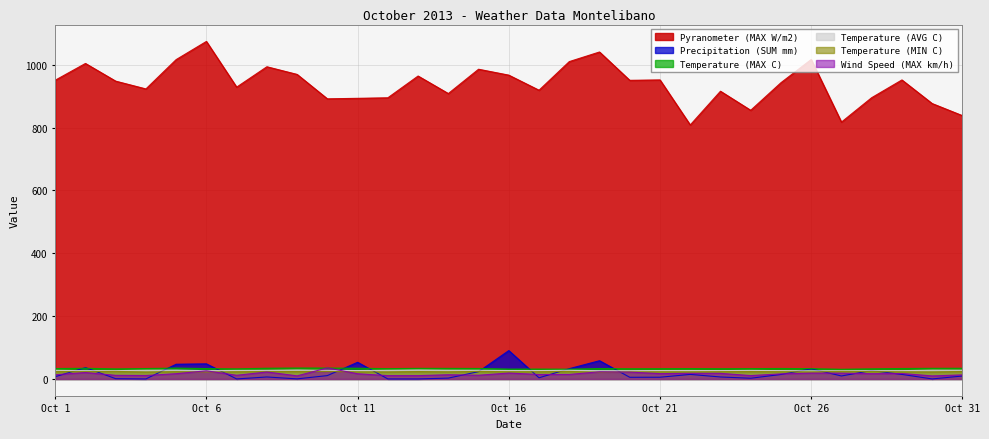

True or false: Temperature (MAX C) has a value of 32.0 at Oct 7.

True